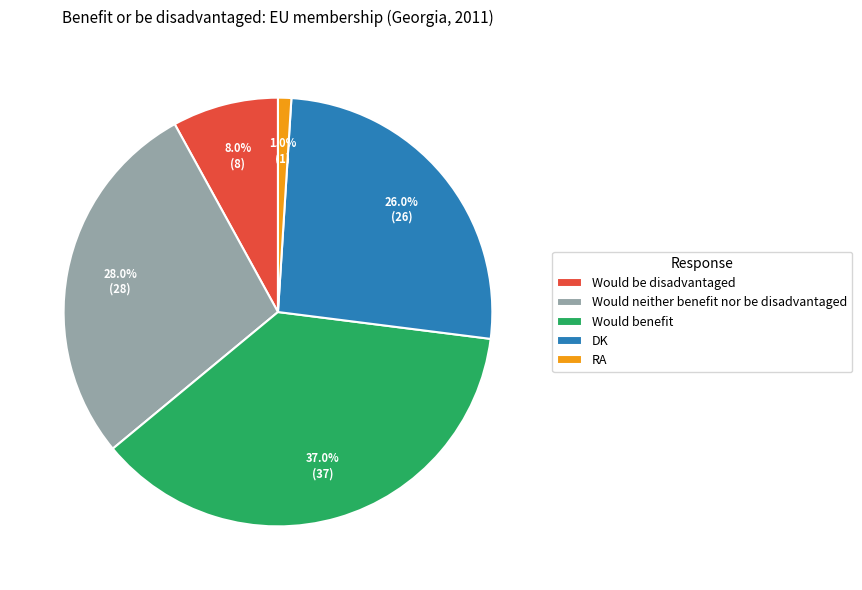

To the nearest percent, what is the combined percentage of Would neither benefit nor be disadvantaged and DK?

54%